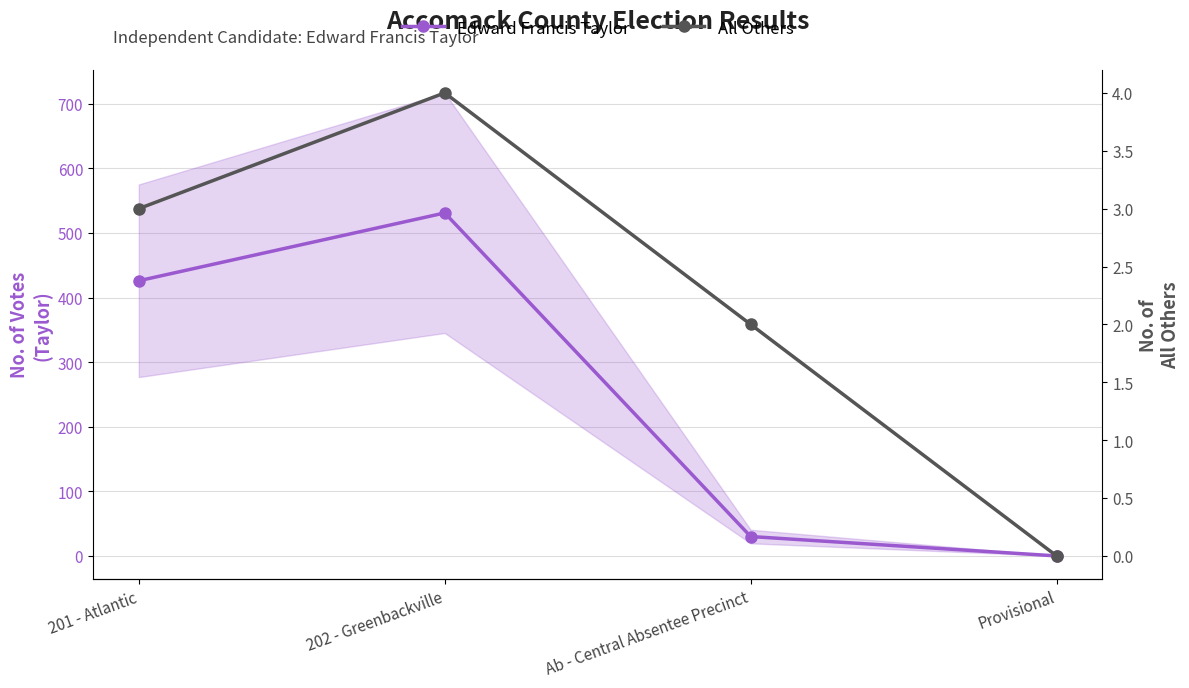

Where is the first local maximum for All Others?

202 - Greenbackville